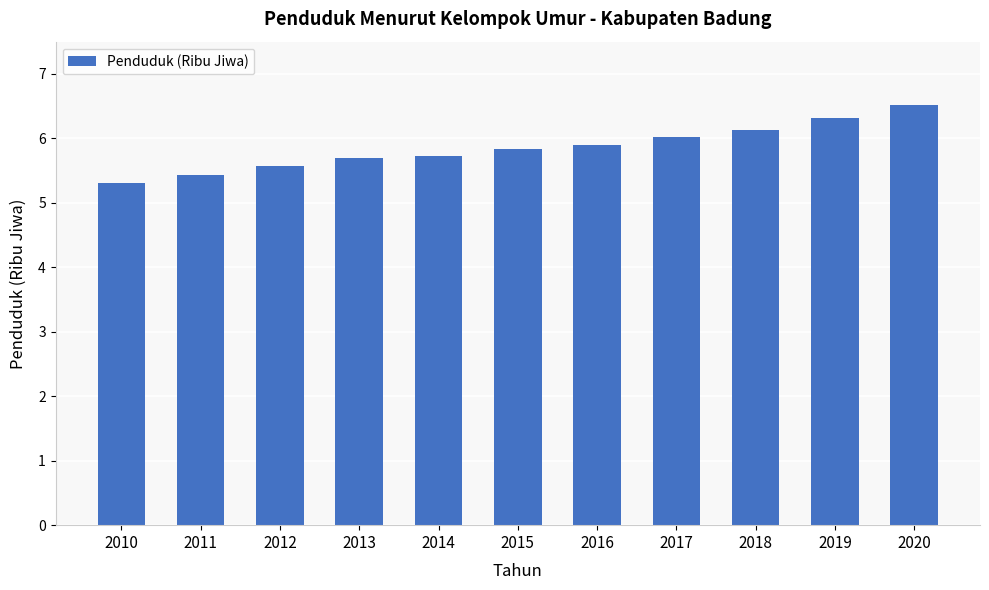

The chart shows a value of 8.2 at 2015. True or false?

False